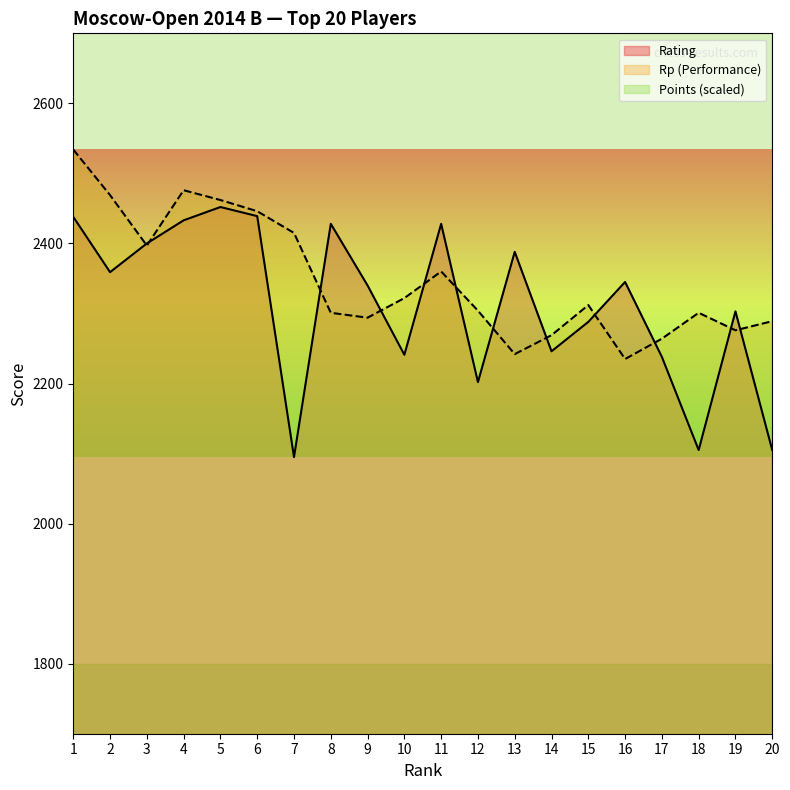

Where is Rating nearest to the value 2273?

15